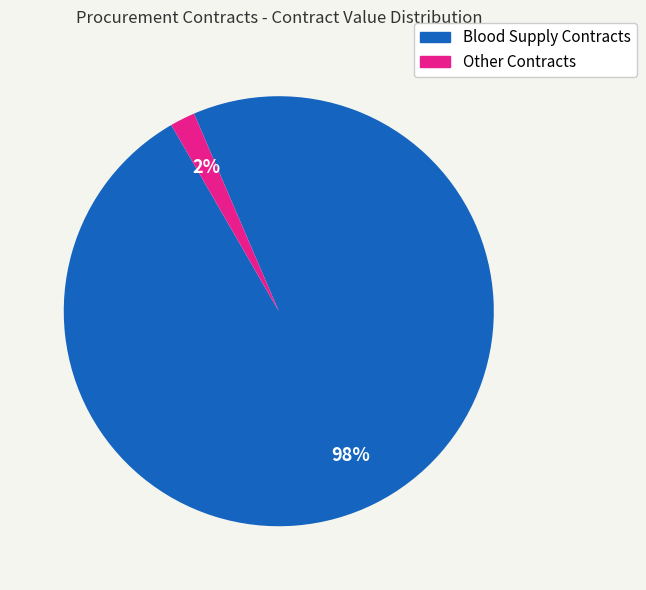

Count the number of slices in the pie.

2